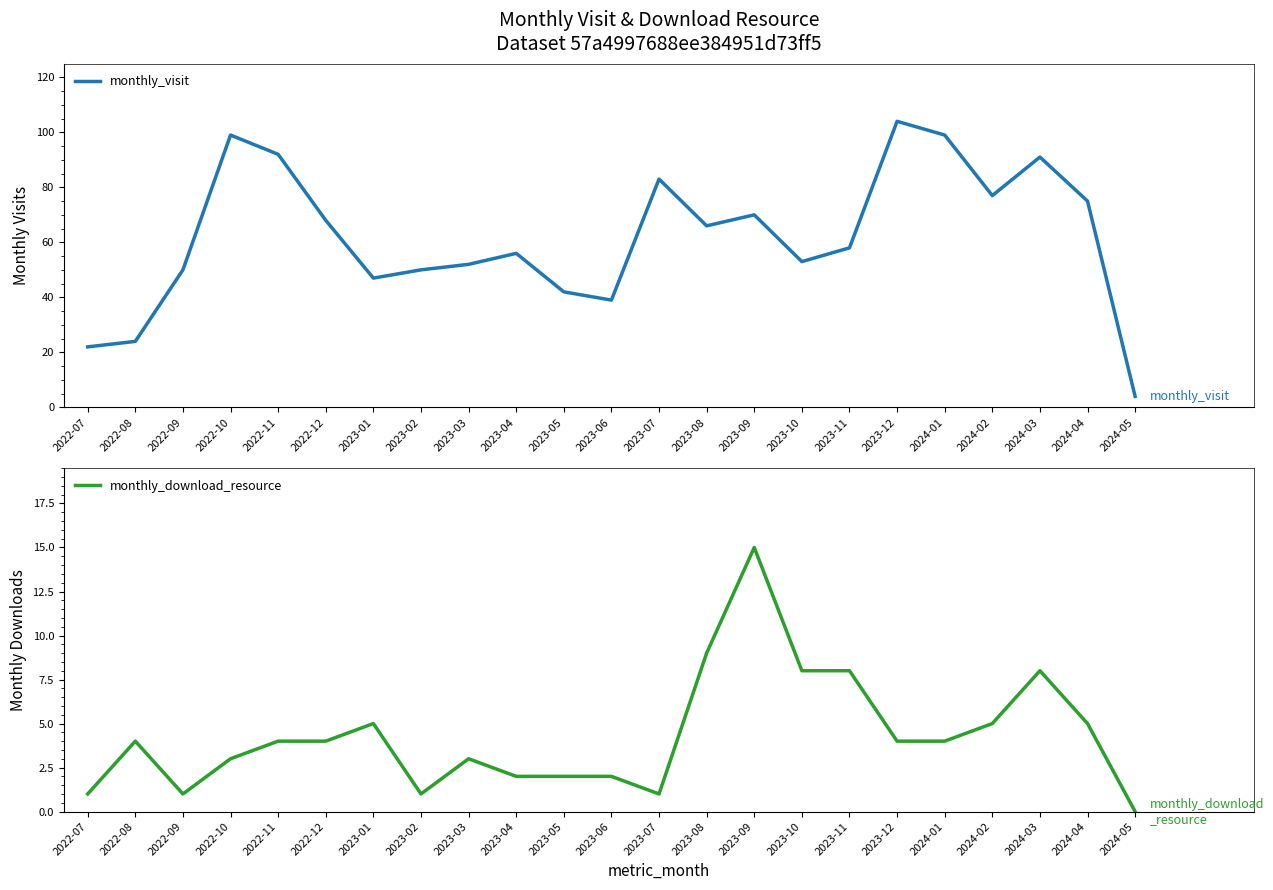

Is it true that monthly_download_resource equals 4 at 2023-12?

True